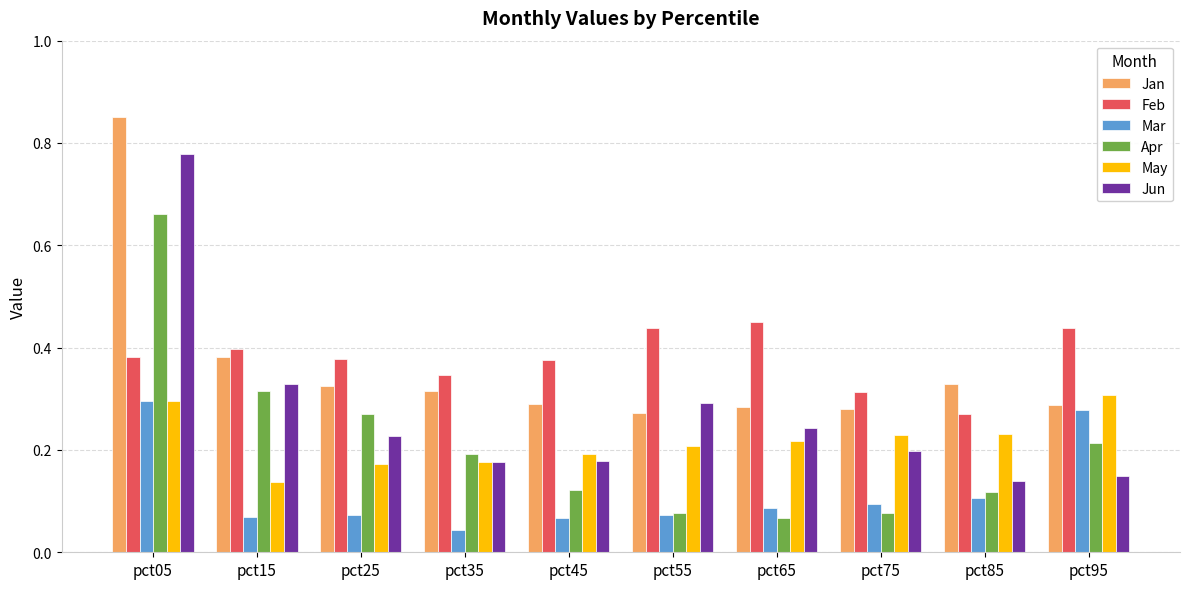

Count the Apr values in the range 0 to 1.

10